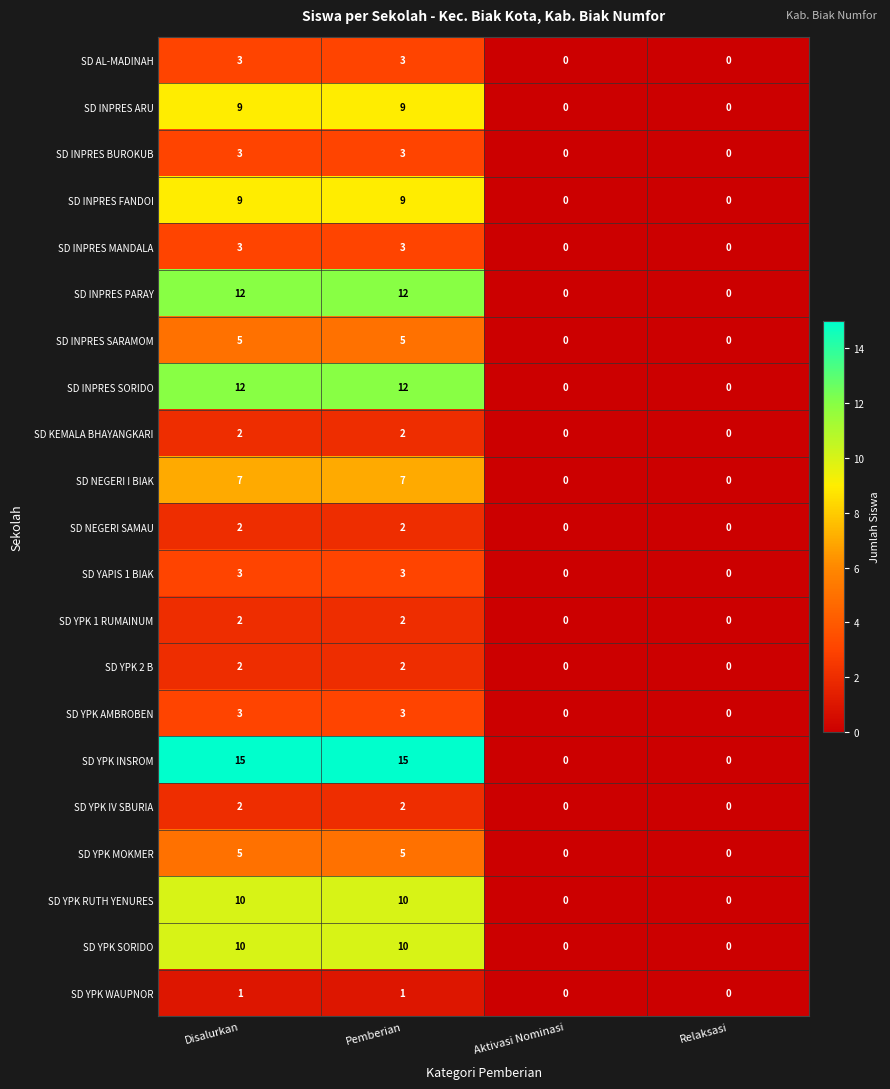

What is the difference between the SD NEGERI I BIAK values at Aktivasi Nominasi and Disalurkan?

7